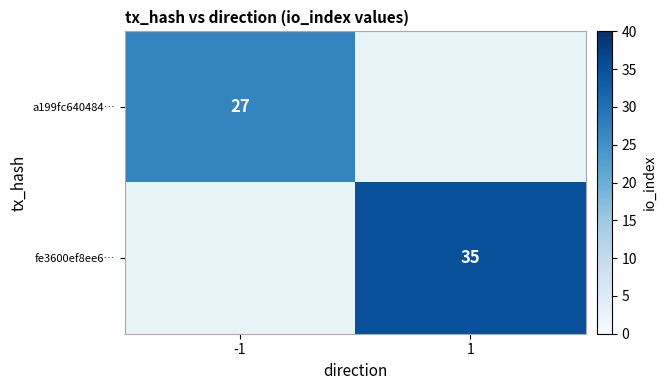

True or false: a199fc640484… has a value of 27 at -1.

True